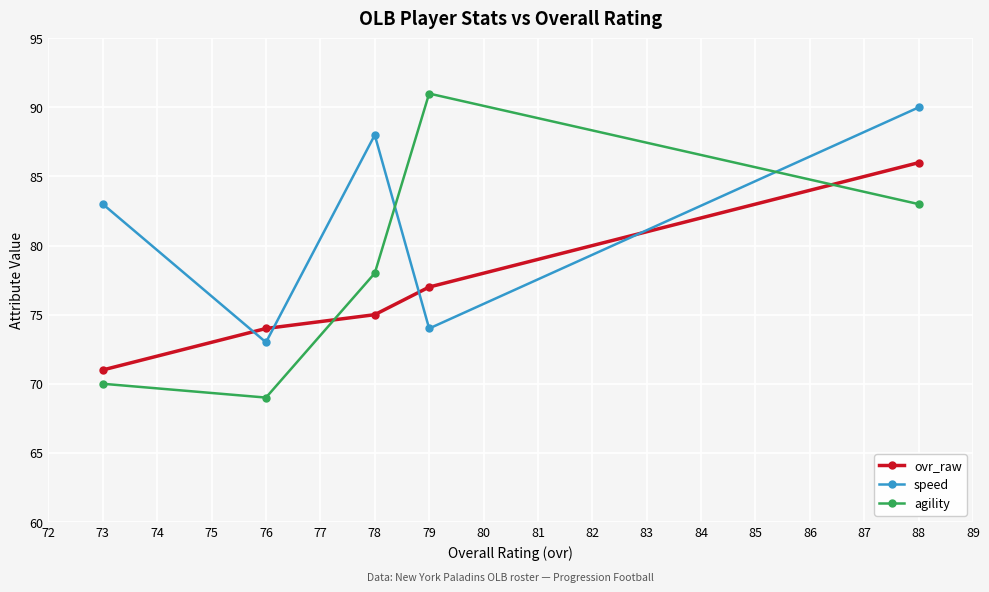

Which label corresponds to the smallest value in the chart?

76